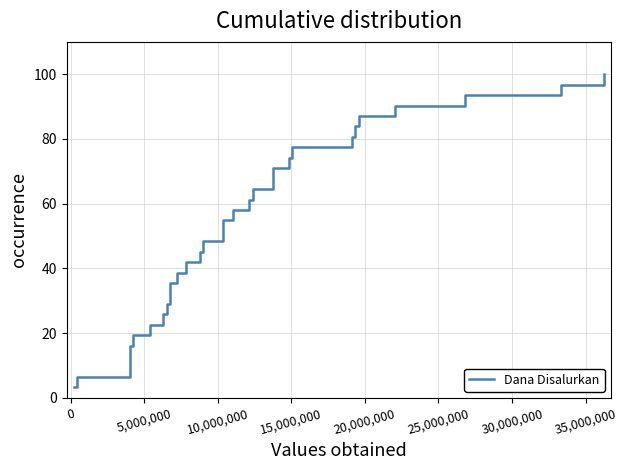

How many distinct data groups are displayed?

1